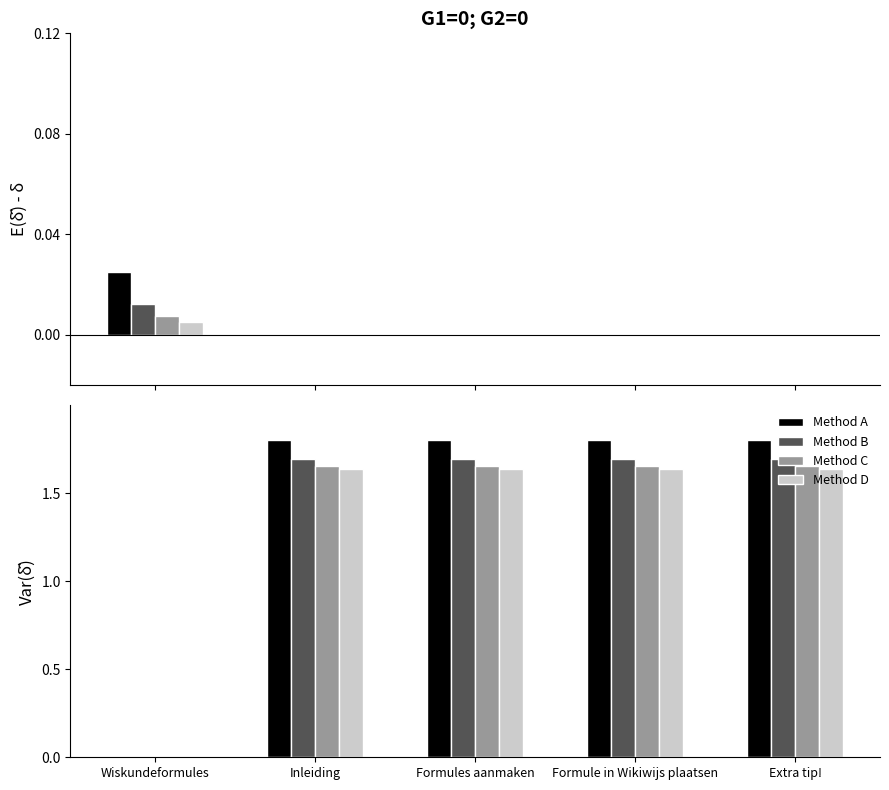

What is the difference between the highest and lowest values at Formule in Wikiwijs plaatsen?

0.2